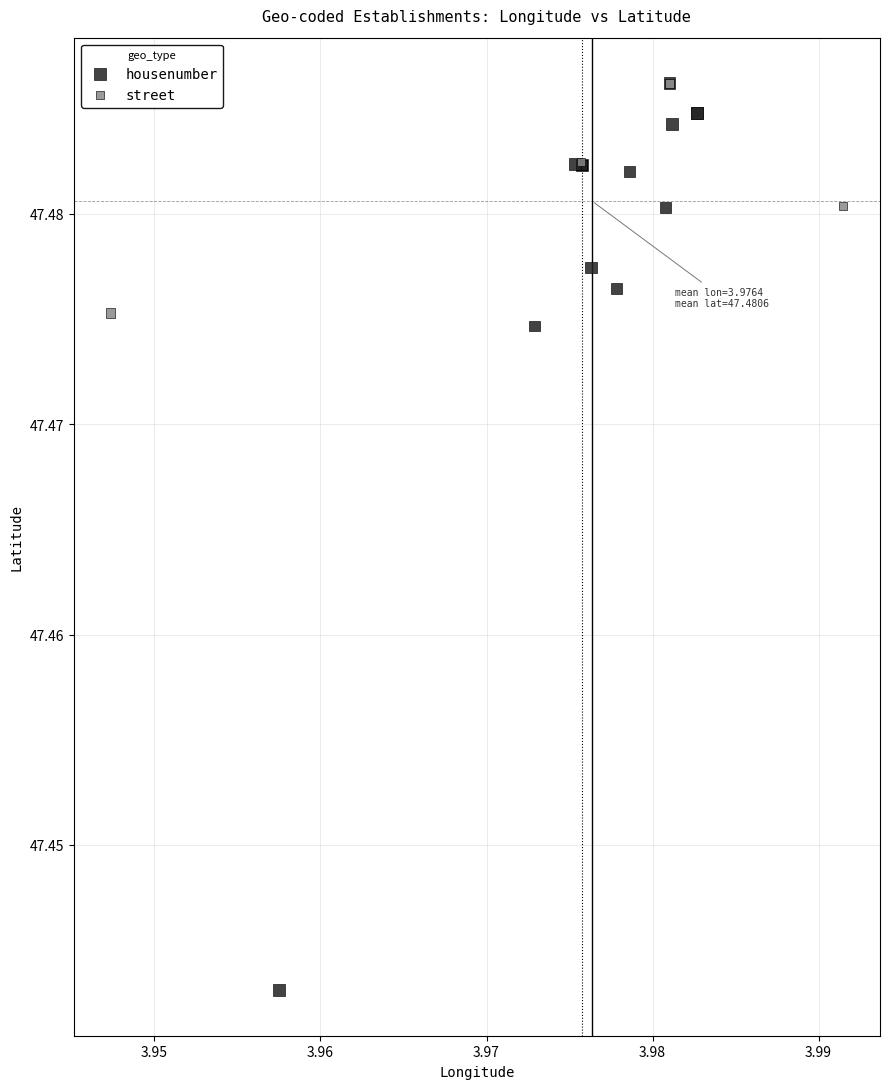

What are all the series names shown in the legend?

housenumber, street